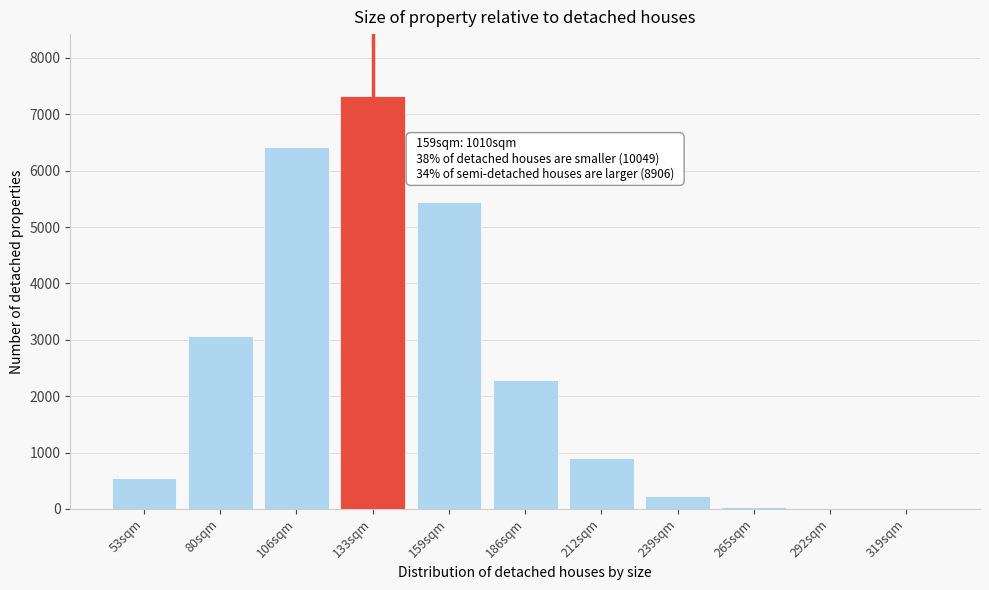

What is the ratio of the value at 186sqm to the value at 53sqm?

4.2